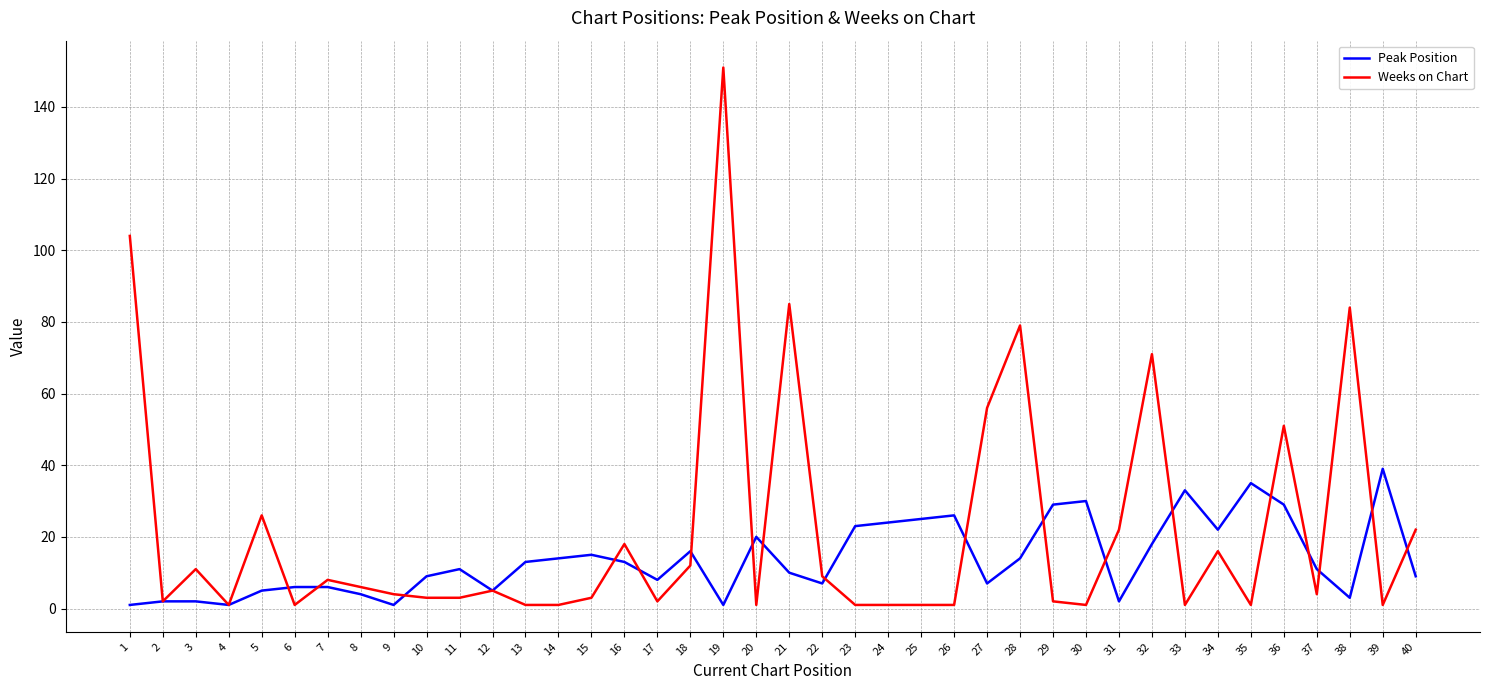

Is the value of Weeks on Chart at 6 greater than the value of Peak Position at 6?

No